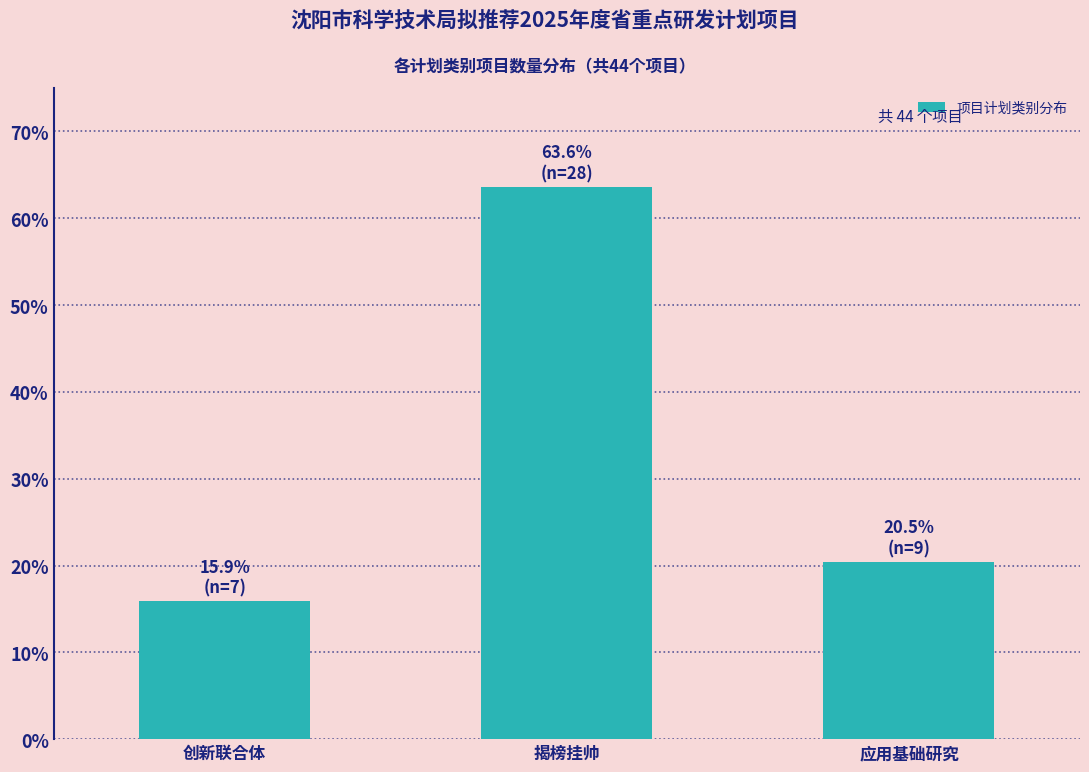

Reading left to right, what are all the values shown in this chart?

15.9	63.6	20.5